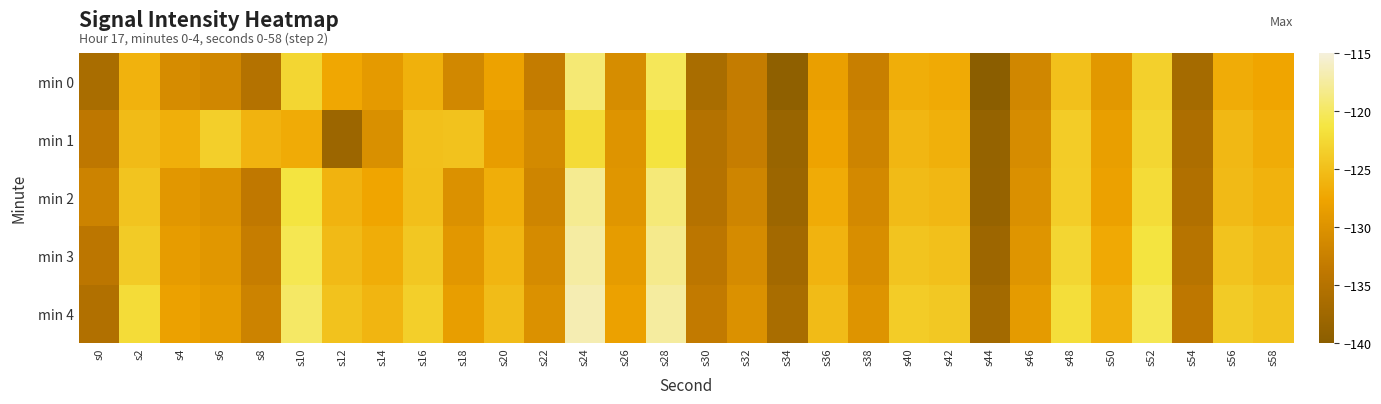

Rank the series by their maximum value, from highest to lowest.

min 4, min 3, min 2, min 0, min 1